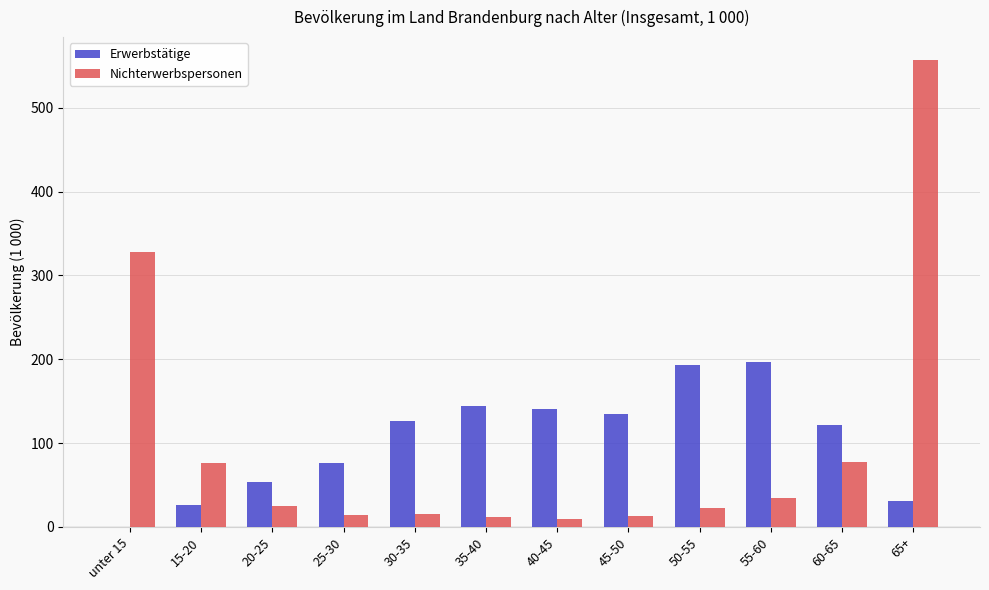

How many values in the Erwerbstätige series exceed 126?

6